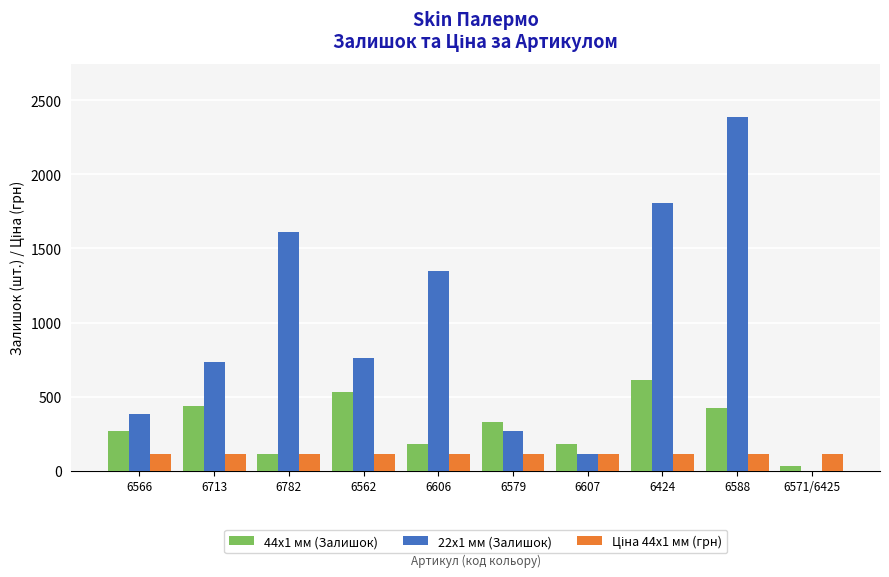

Which series changed the most between 6713 and 6588?

22x1 мм (Залишок)